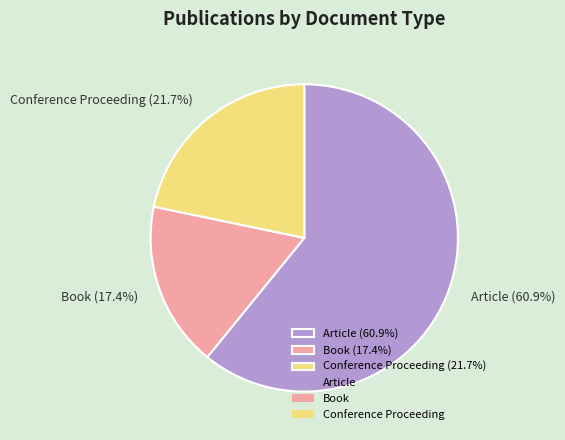

To the nearest percent, what is the combined percentage of Article and Conference Proceeding?

83%